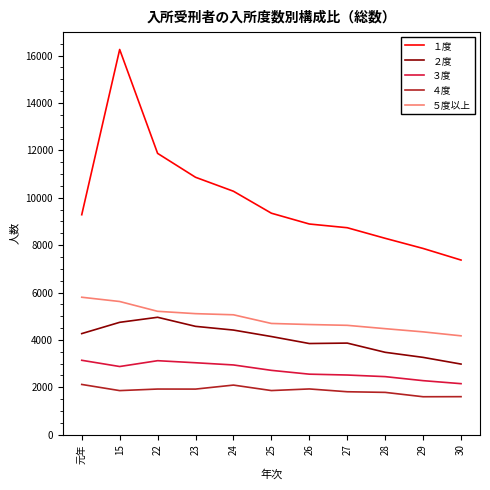

What is the highest value of the １度 series?

16261